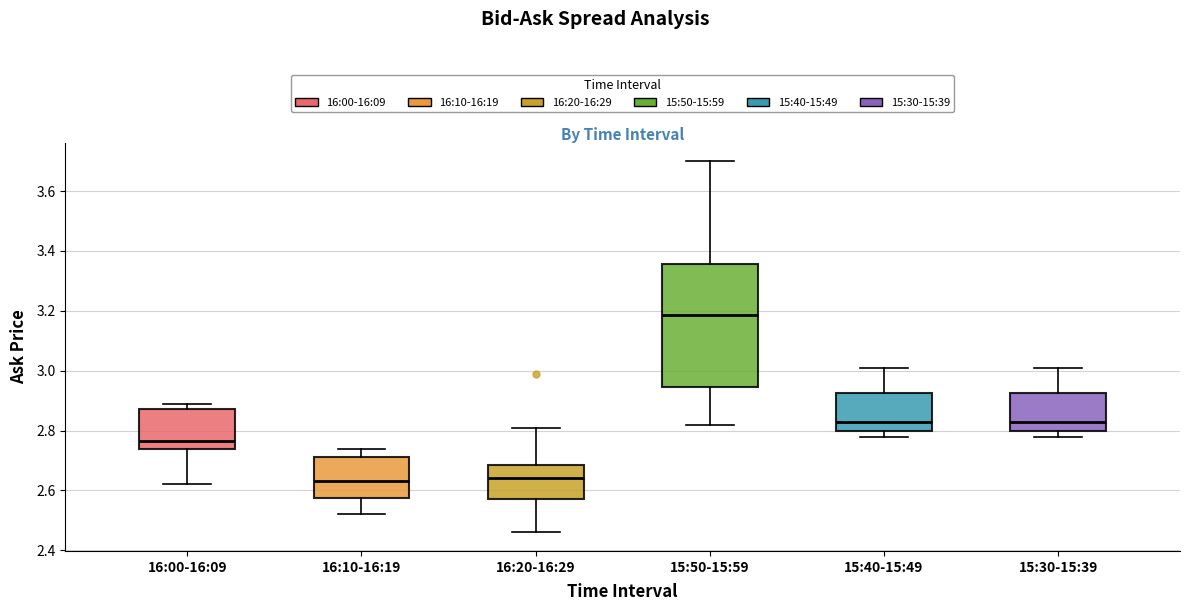

Which box is the tallest, from its lower edge to its upper edge?

15:50-15:59